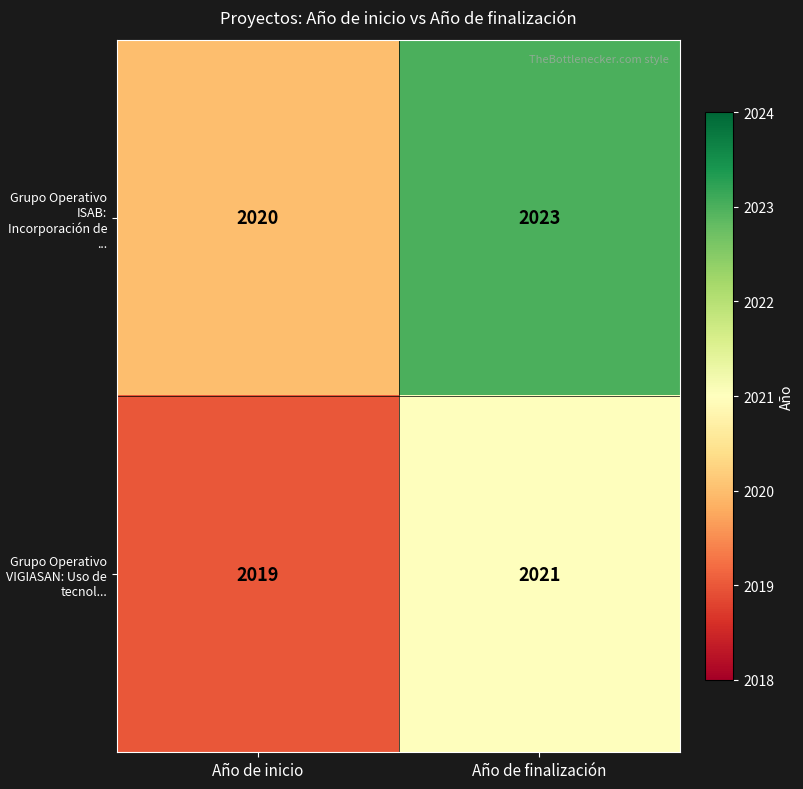

What is the approximate value of Grupo Operativo ISAB: Incorporación de ... at Año de inicio?

2020